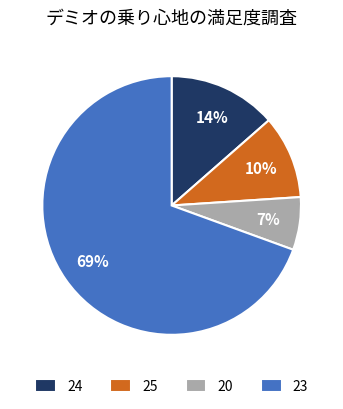

Is it true that 24 is 23% of the pie?

False